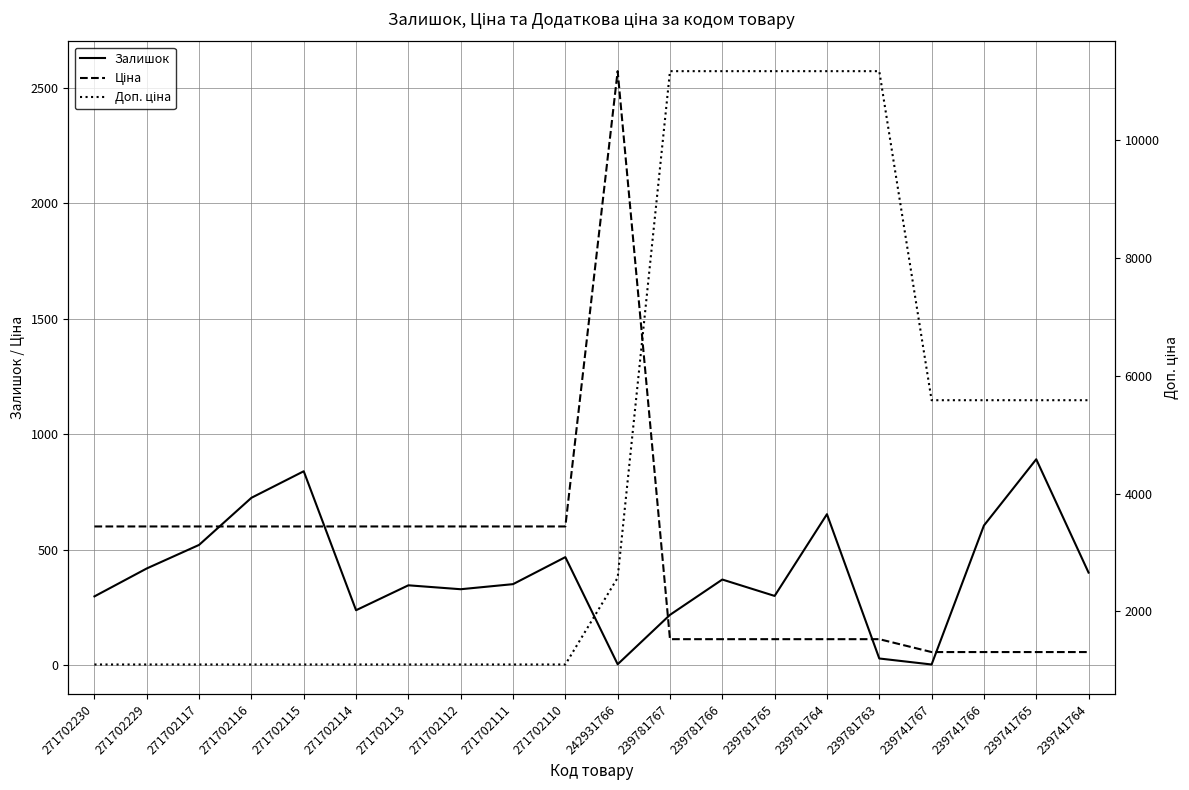

Reading right to left, transcribe all the data shown in this chart.

Залишок: 400.0	891.0	604.0	2.0	28.0	653.0	299.0	370.0	217.0	3.0	467.0	350.0	328.0	345.0	237.0	839.0	724.0	520.0	418.0	297.0
Ціна: 55.9	55.9	55.9	55.9	111.7	111.7	111.7	111.7	111.7	2572.0	599.9	599.9	599.9	599.9	599.9	599.9	599.9	599.9	599.9	599.9
Доп. ціна: 5585.0	5585.0	5585.0	5585.0	11169.0	11169.0	11169.0	11169.0	11169.0	2572.0	1100.0	1100.0	1100.0	1100.0	1100.0	1100.0	1100.0	1100.0	1100.0	1100.0